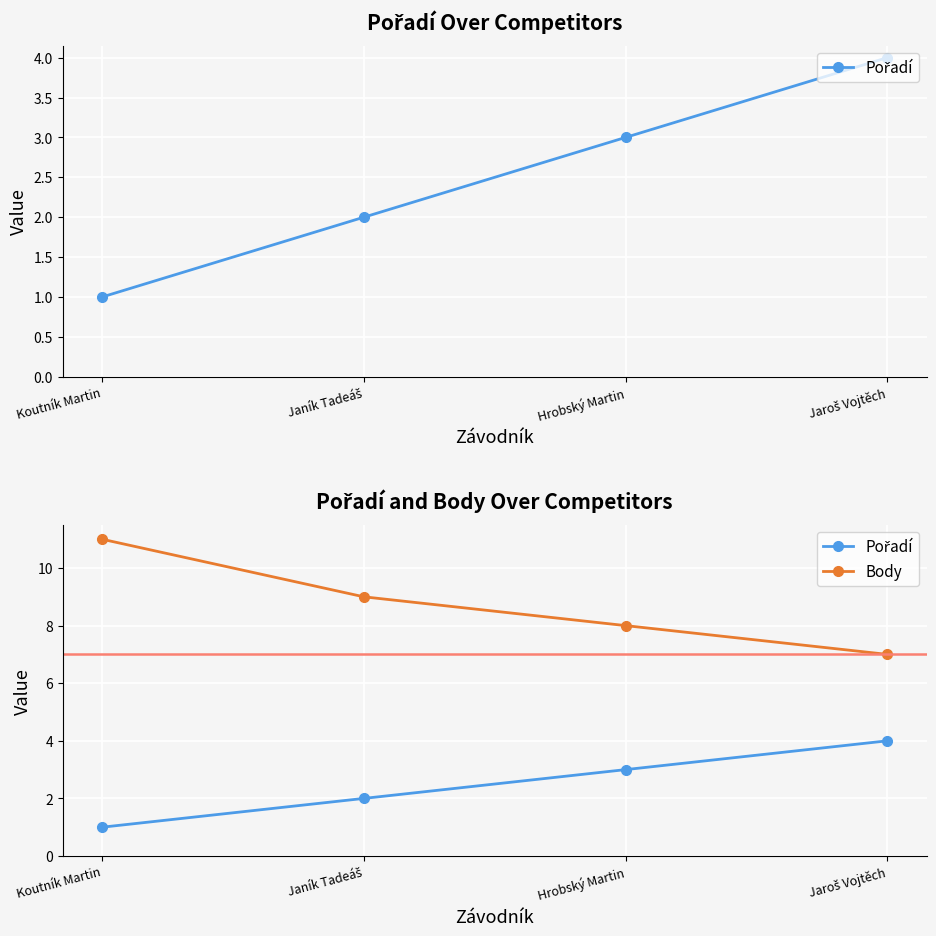

The Body series shows 3 at Koutník Martin. True or false?

False